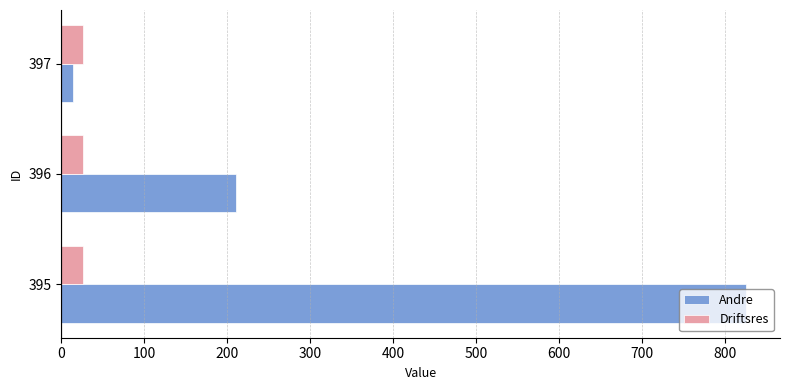

Where is Andre nearest to the value 419?

396